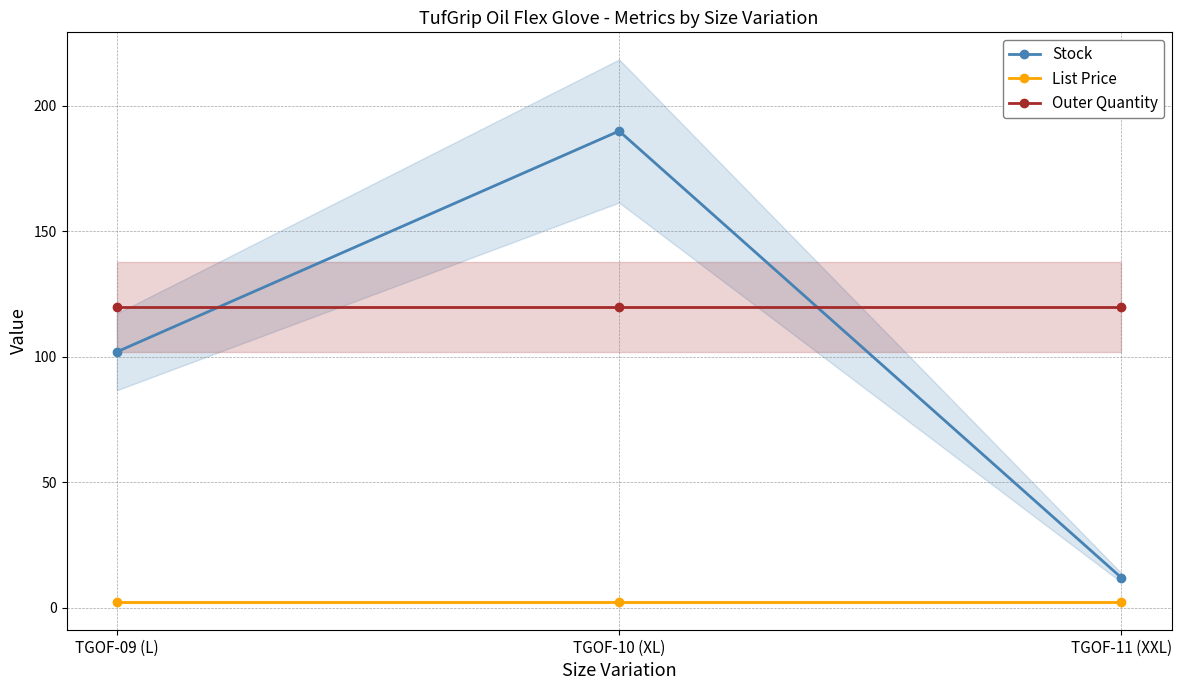

Reading right to left, transcribe all the data shown in this chart.

Stock: TGOF-11 (XXL)=12.0	TGOF-10 (XL)=190.0	TGOF-09 (L)=102.0
List Price: TGOF-11 (XXL)=2.5	TGOF-10 (XL)=2.5	TGOF-09 (L)=2.5
Outer Quantity: TGOF-11 (XXL)=120.0	TGOF-10 (XL)=120.0	TGOF-09 (L)=120.0